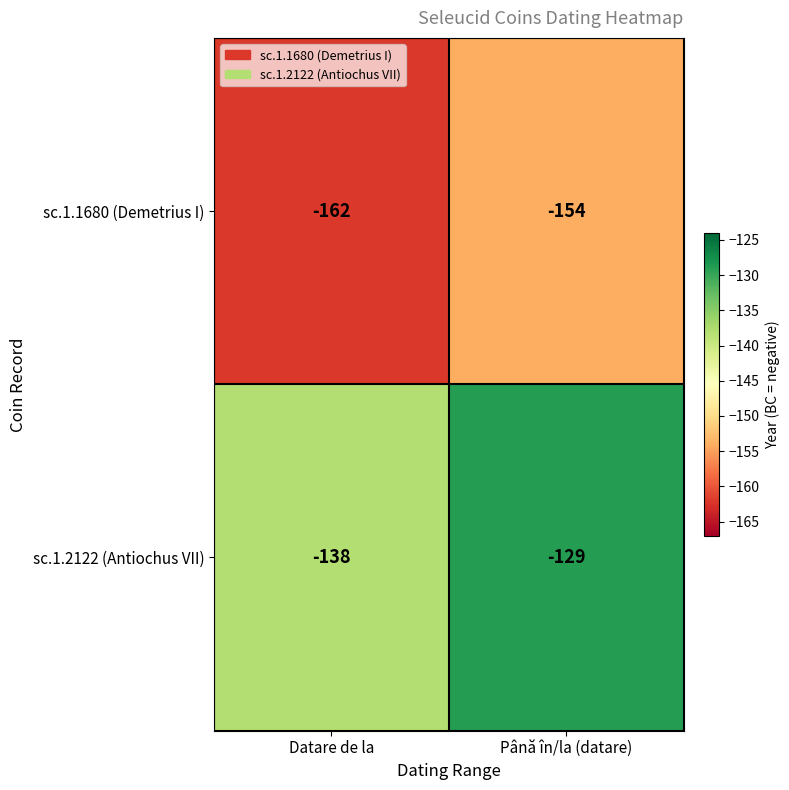

The sc.1.1680 (Demetrius I) series shows -162 at Datare de la. True or false?

True